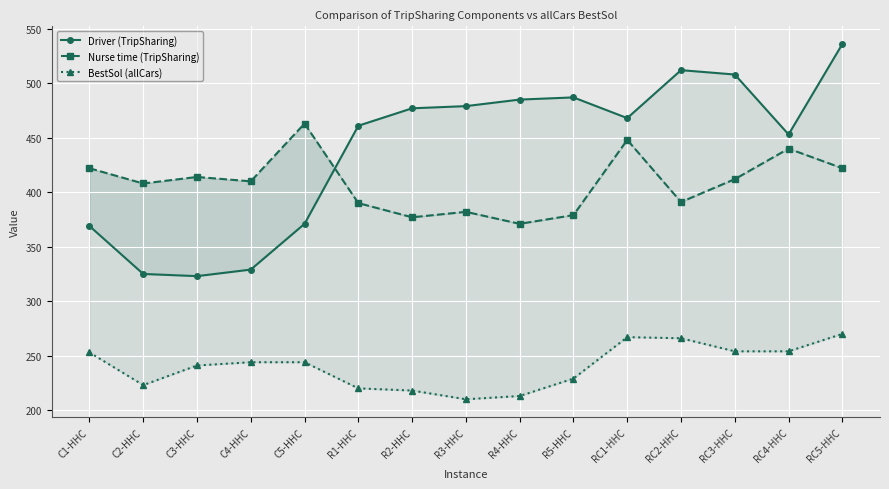

What are all the series names shown in the legend?

Driver (TripSharing), Nurse time (TripSharing), BestSol (allCars)